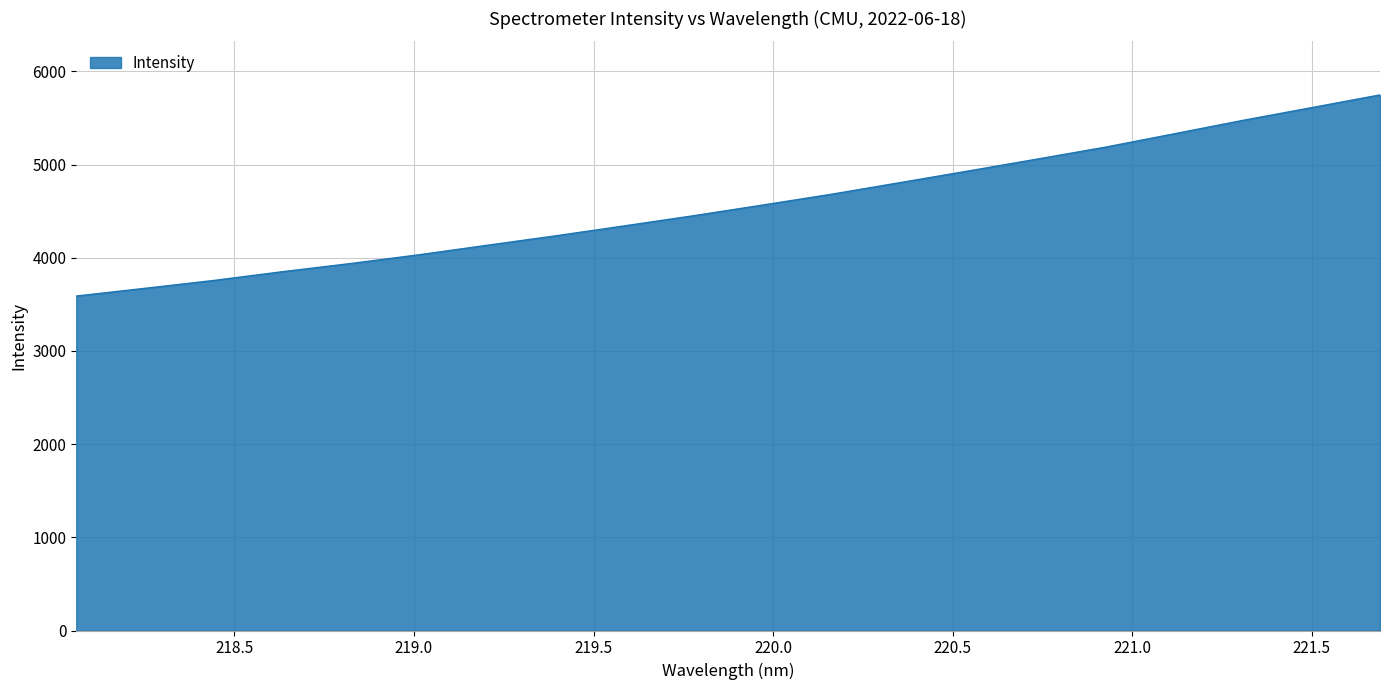

Reading left to right, extract all data points from this chart.

3589.5	3672.3	3756.5	3850.5	3938.8	4033.2	4135.8	4237.5	4344.2	4452.3	4566.0	4681.8	4806.5	4931.8	5059.1	5188.0	5330.9	5474.7	5611.1	5748.0